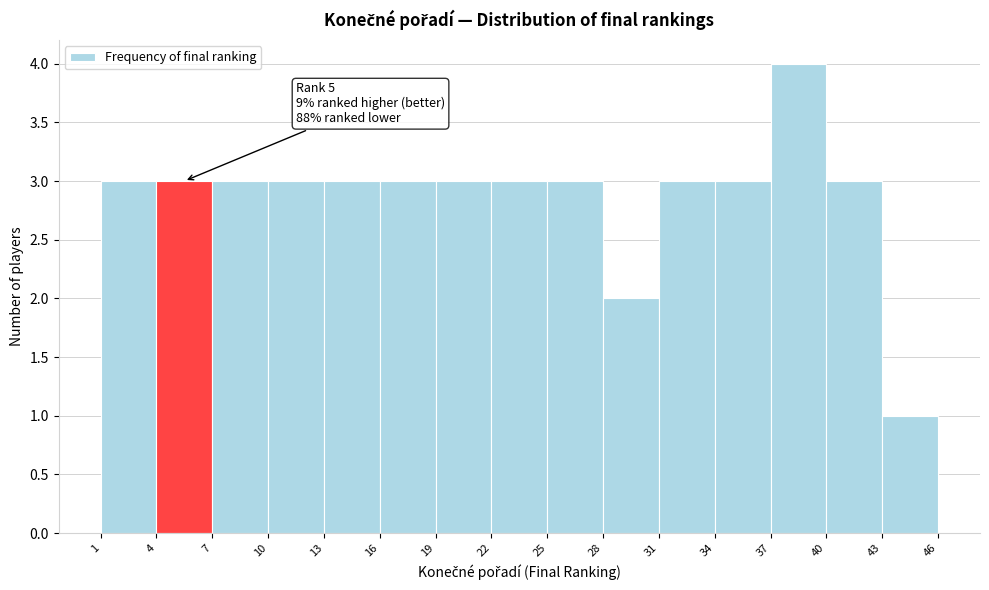

Which range on the x-axis has the tallest bar?

37 to 40